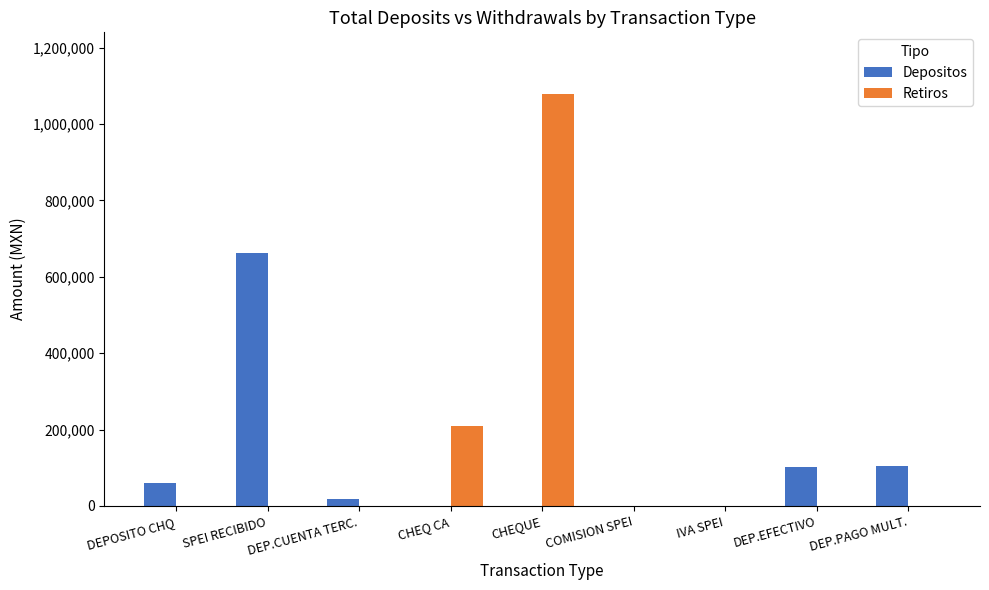

Which series has the largest range (max minus min)?

Retiros